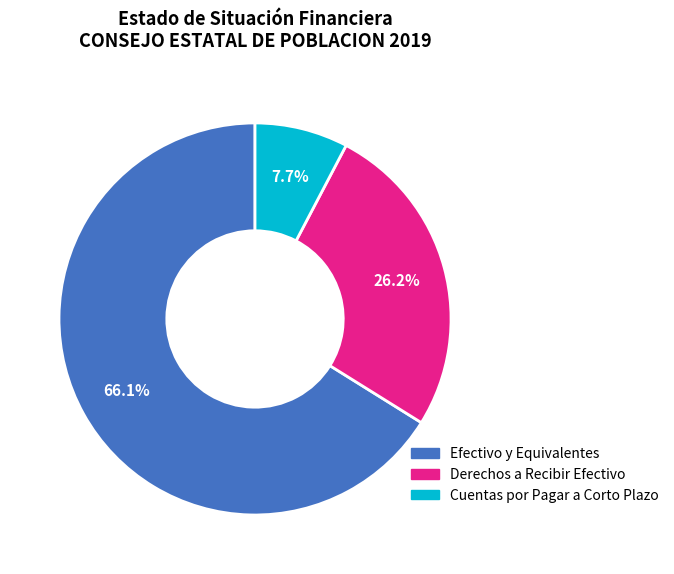

To the nearest percent, what is the difference between the largest and smallest slice percentages?

58%